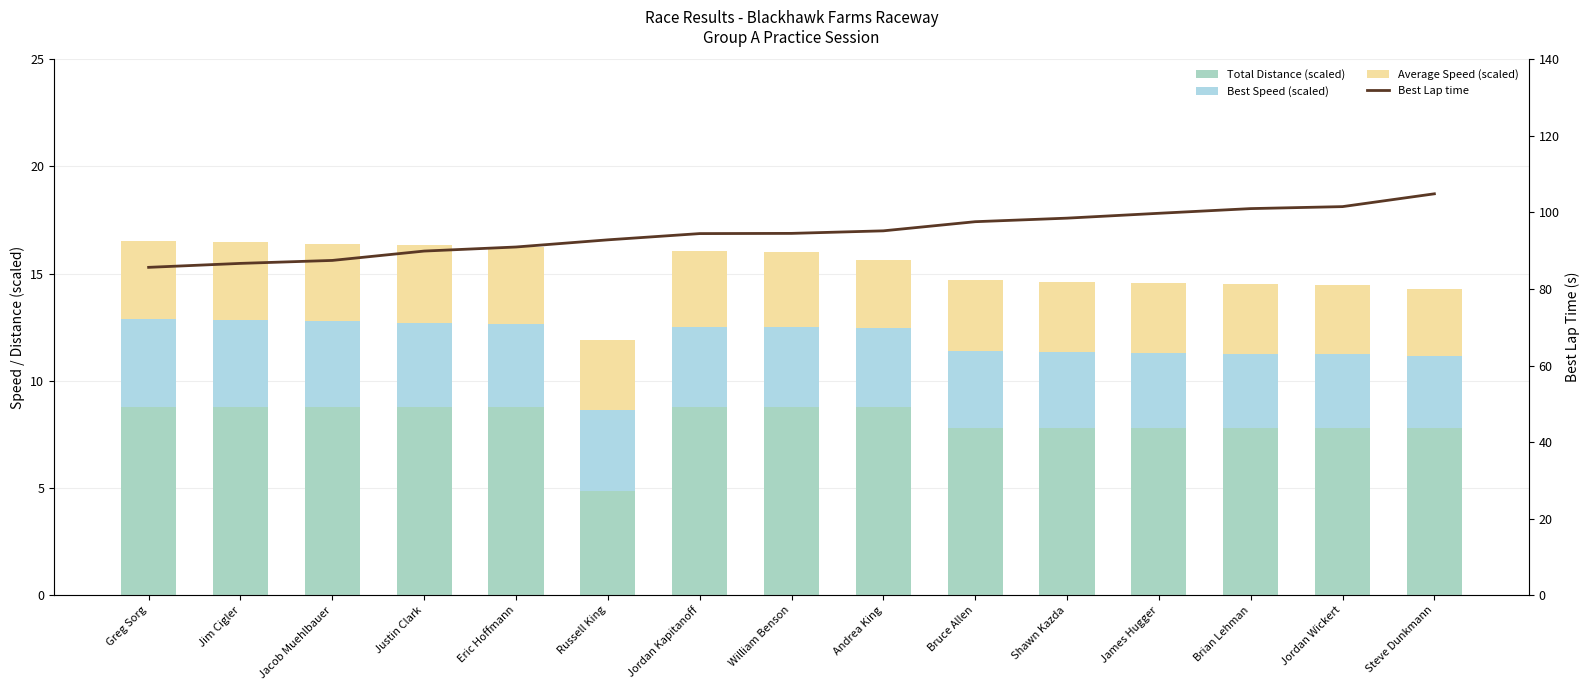

What is the smallest value displayed?

3.1